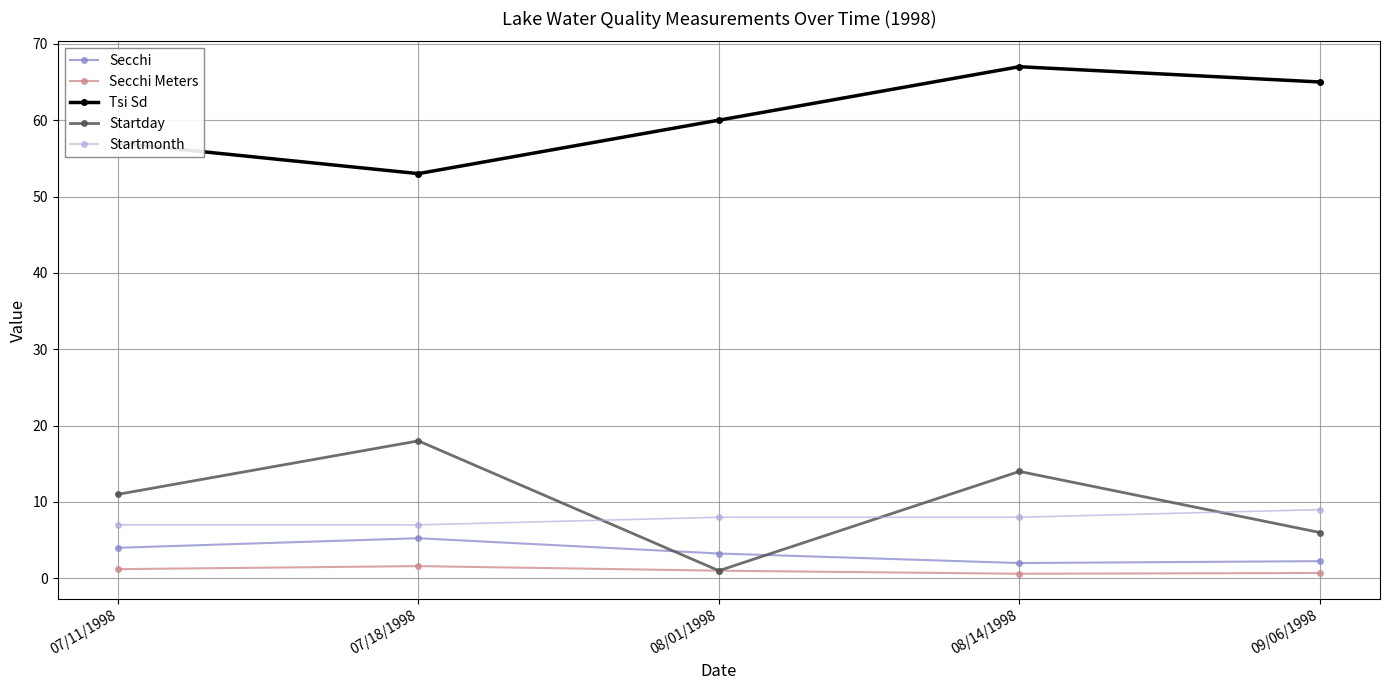

List the labels in order of Startday value, smallest first.

08/01/1998, 09/06/1998, 07/11/1998, 08/14/1998, 07/18/1998